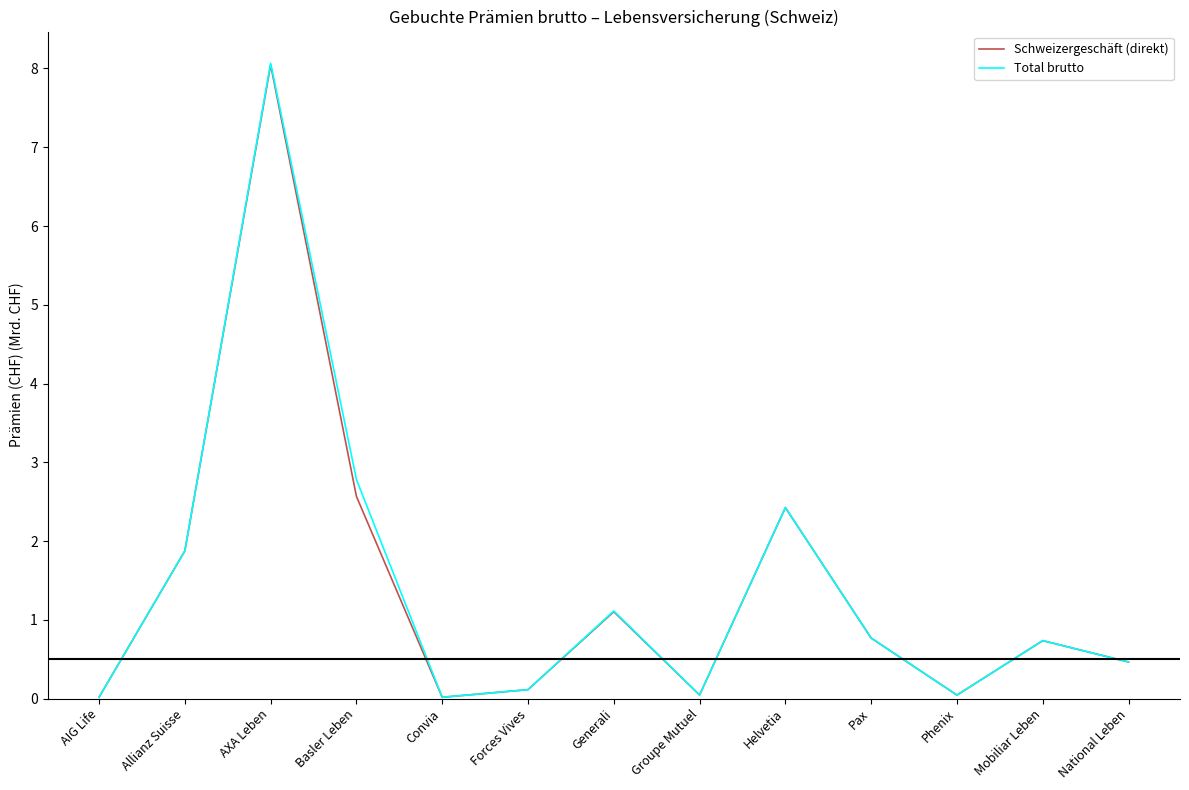

What is the difference between the maximum and minimum values in the Total brutto series?

8.0